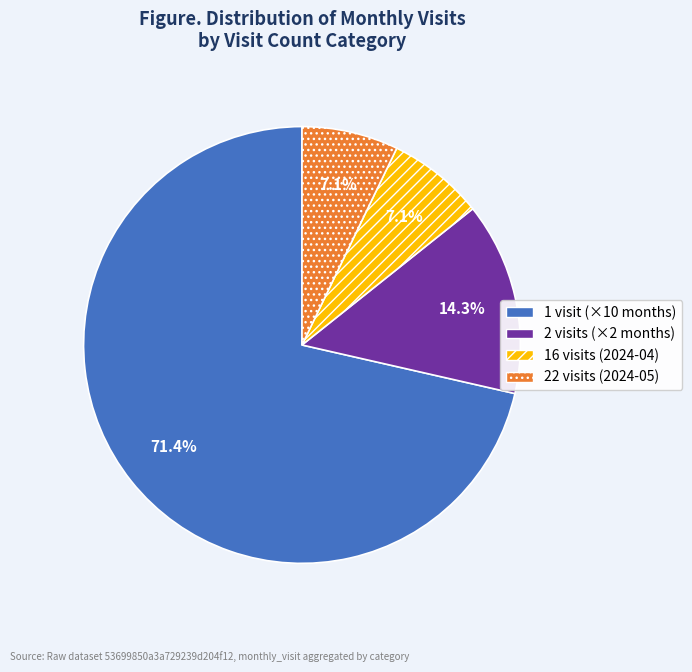

Is there any slice that represents more than half of the pie?

Yes